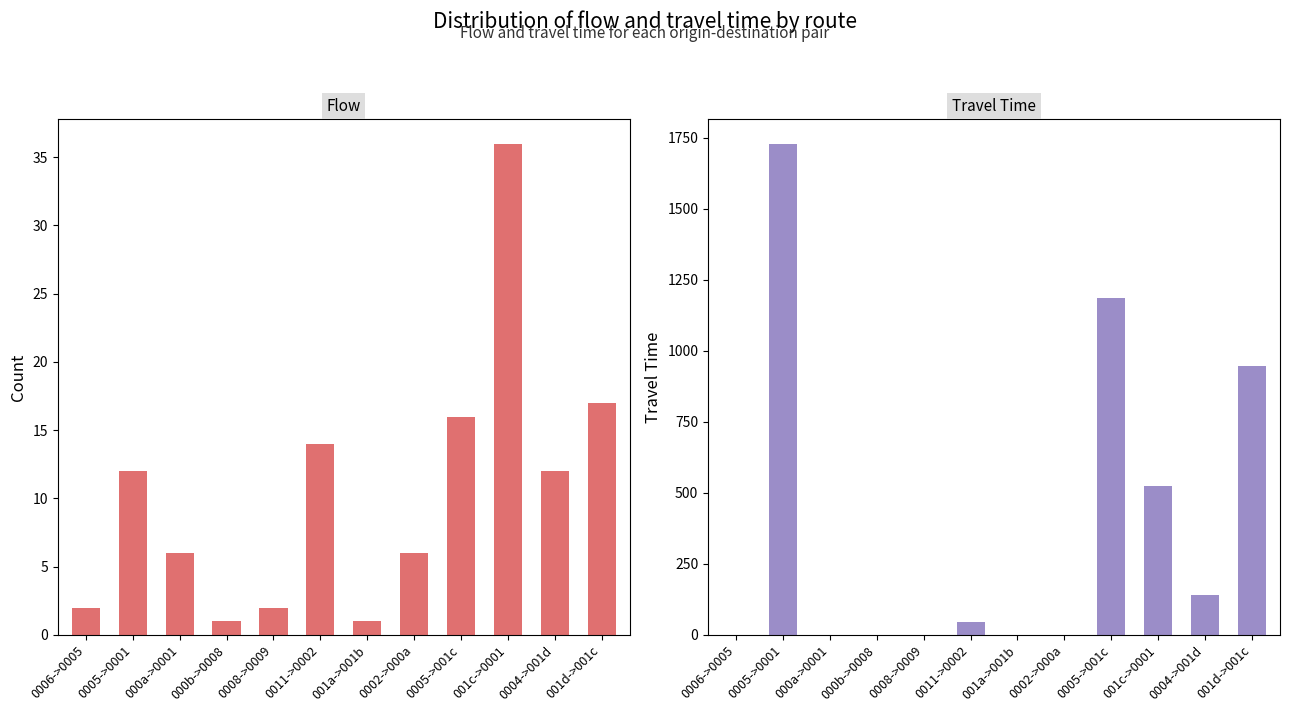

Reading left to right, list all the values displayed in this chart.

flow: 2	12	6	1	2	14	1	6	16	36	12	17
travel_time: 0	1729	0	0	0	47	0	0	1186	525	142	947